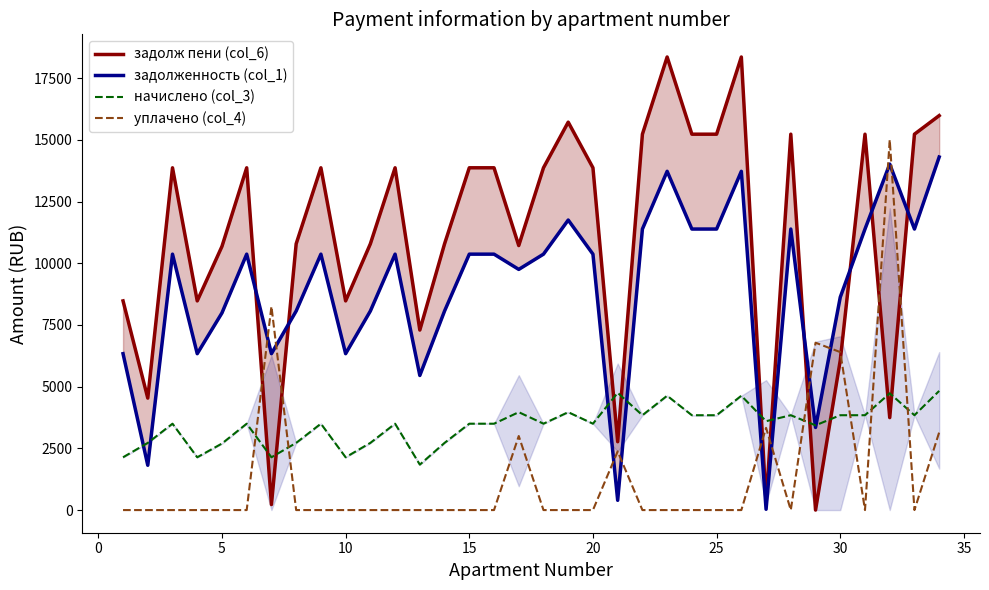

Is this an area chart (filled region under the line)?

No